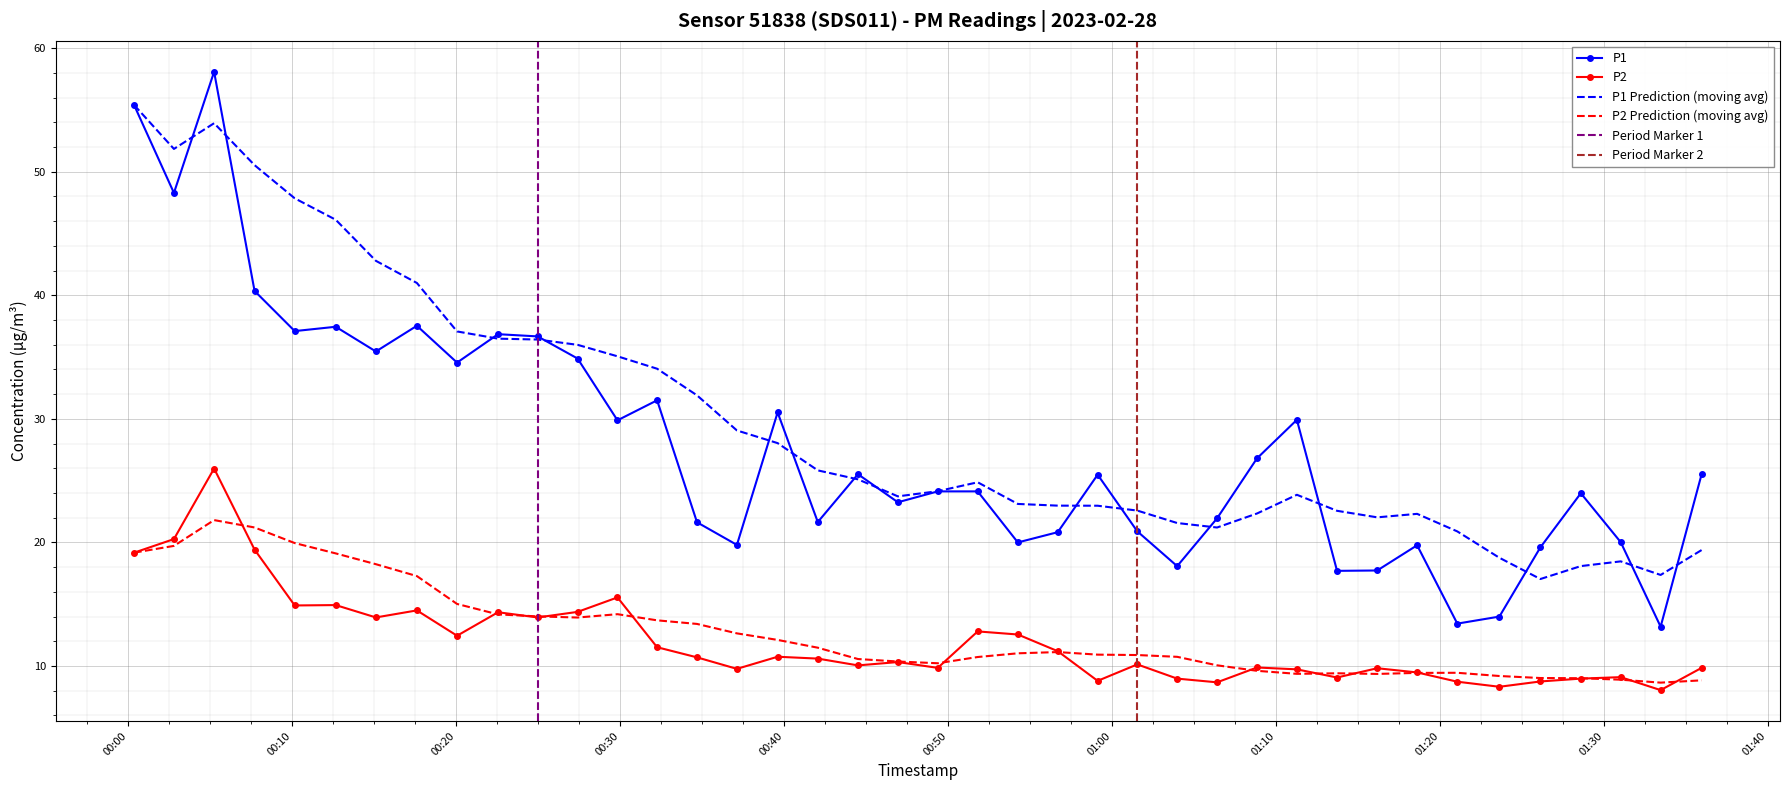

Is this an area chart (filled region under the line)?

No